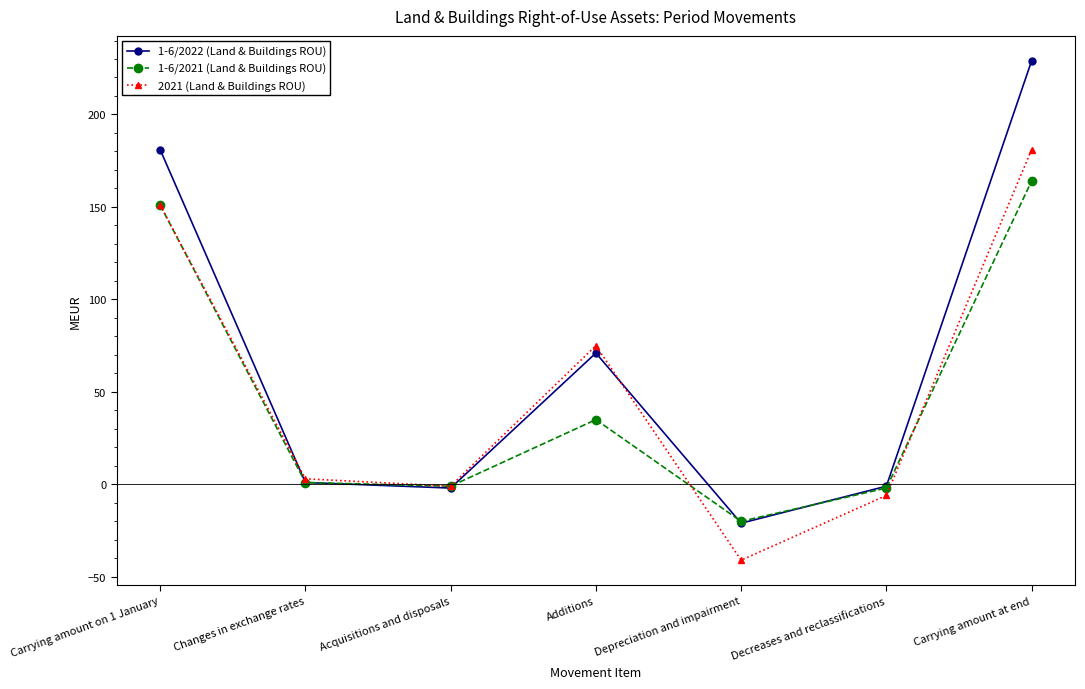

Where does the 2021 (Land & Buildings ROU) series first go above 3?

Carrying amount on 1 January